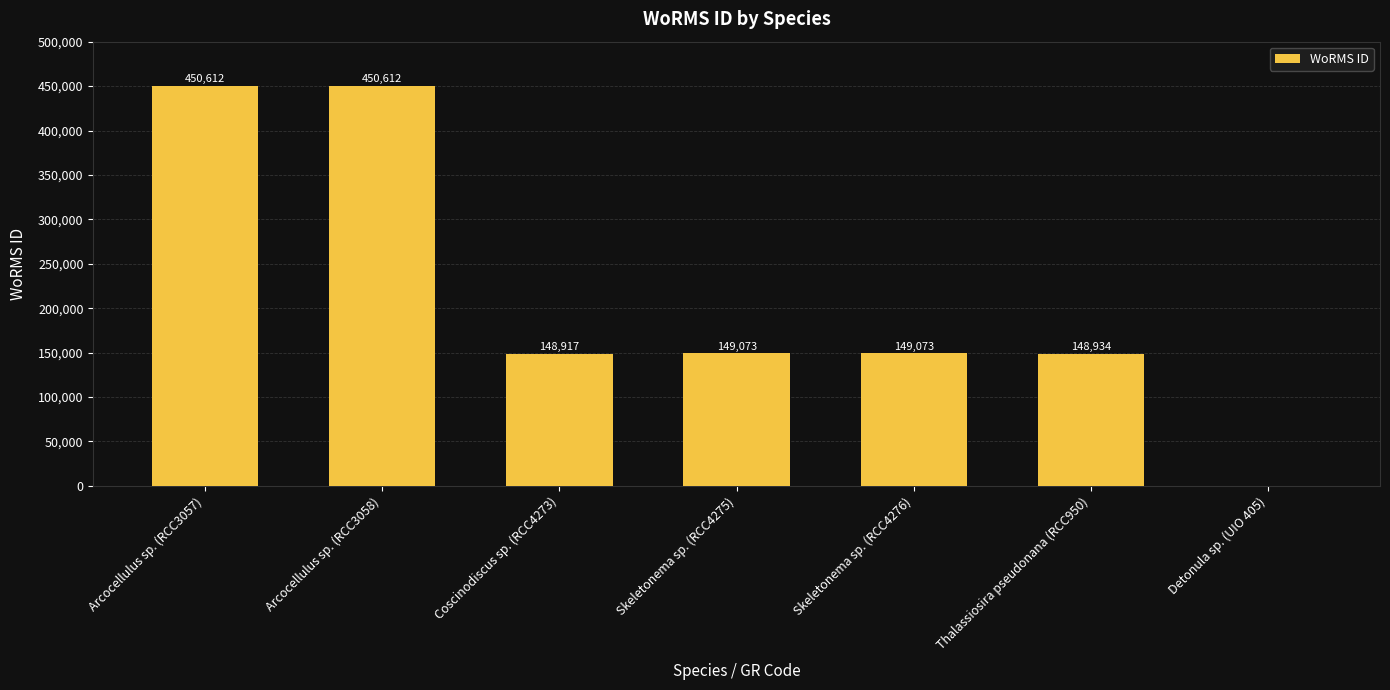

Is it true that the value at Skeletonema sp. (RCC4276) is 149073?

True